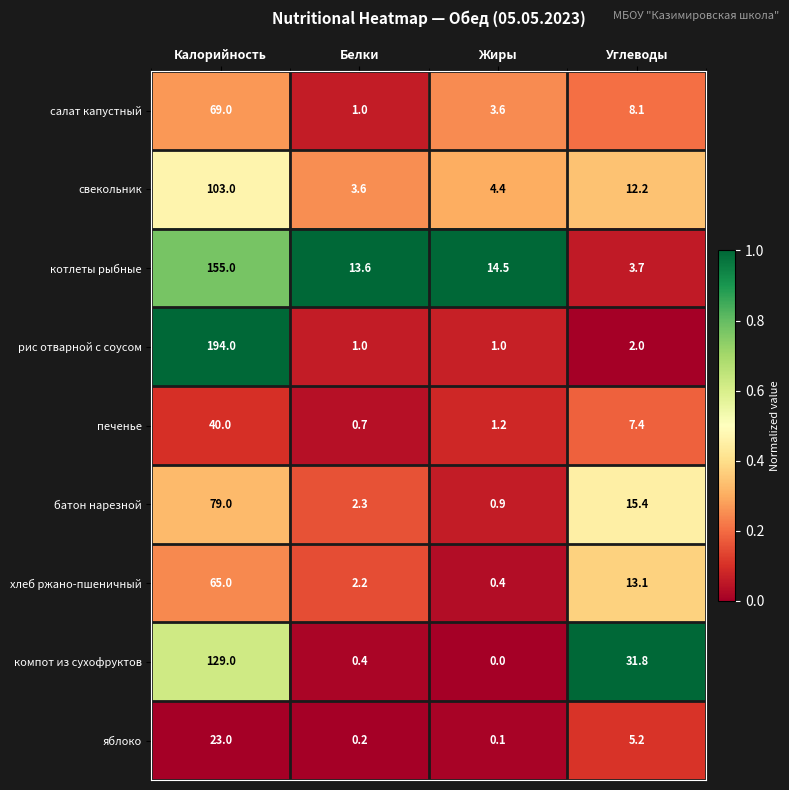

At how many categories does at least one series exceed 0?

4